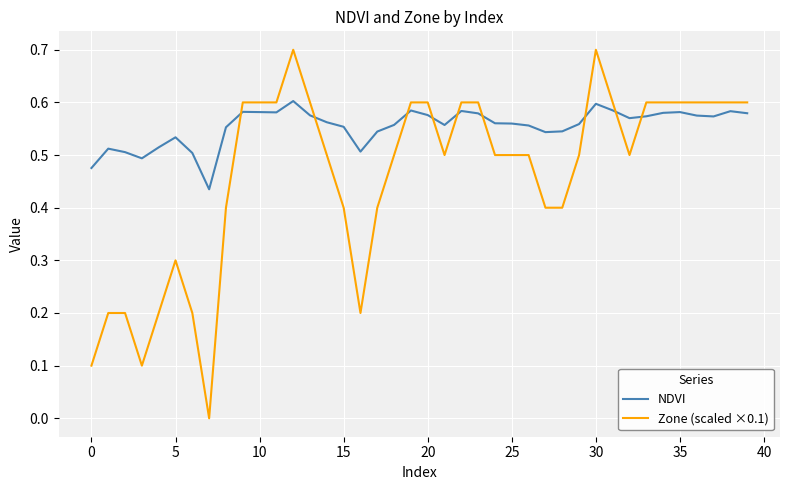

List the series in order of their overall mean, highest first.

NDVI, Zone (scaled ×0.1)